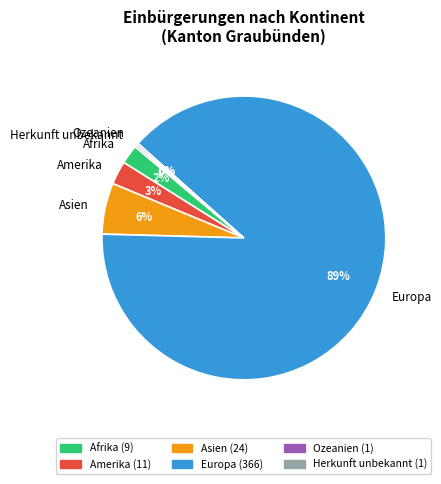

To the nearest percent, what is the average slice percentage?

17%